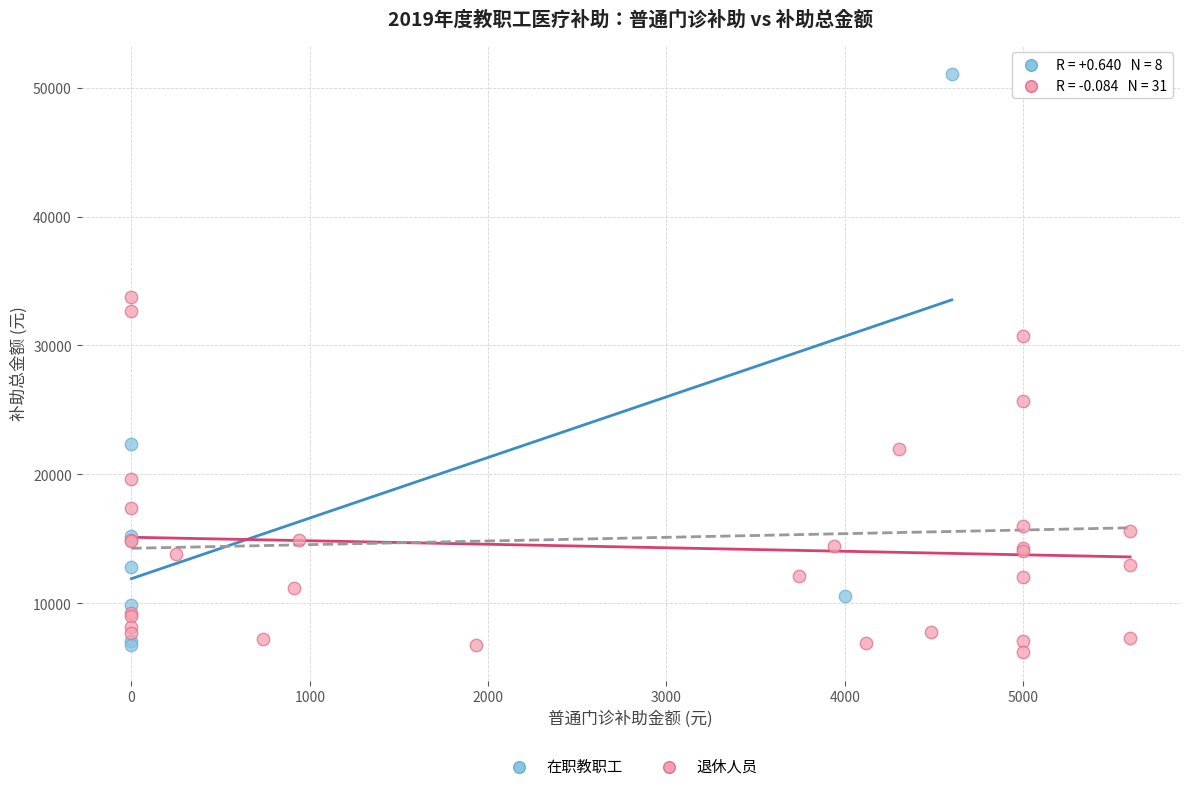

Which series has the widest spread of Y values?

在职教职工